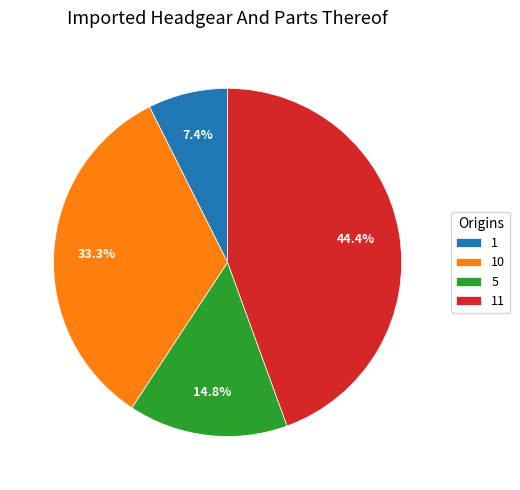

To the nearest percent, what portion does 10 represent?

33%